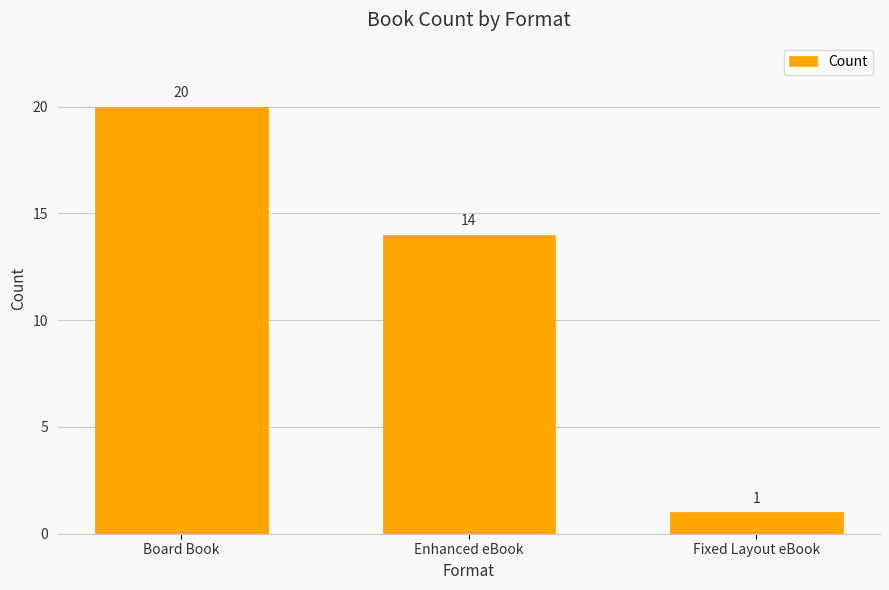

At which label does the data first exceed 14?

Board Book